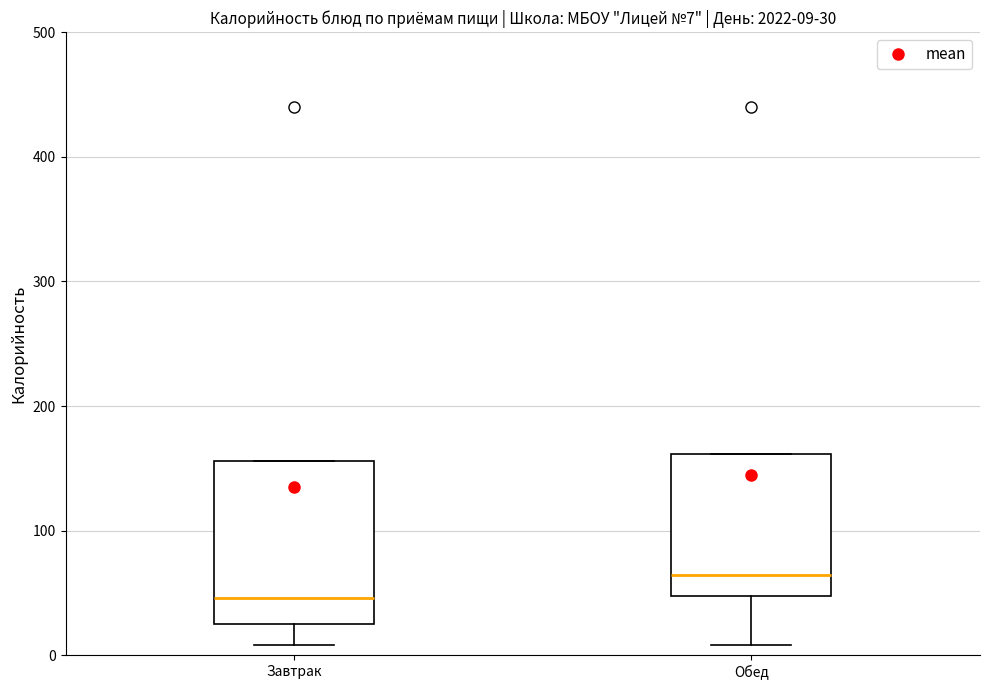

Which box has the highest median line?

Обед